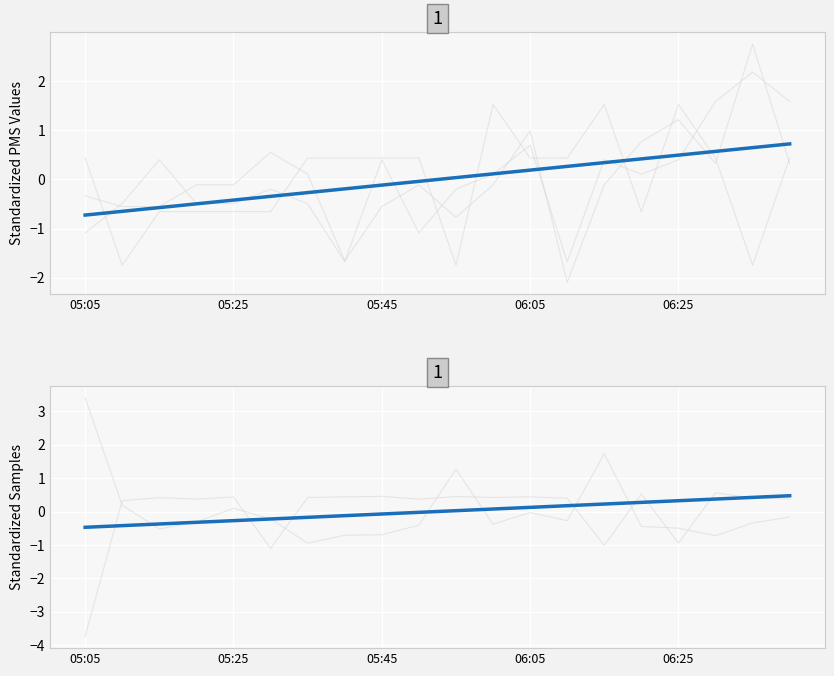

Is the value of PMS_P2 at 05:30 greater than the value of Signal at 06:00?

No